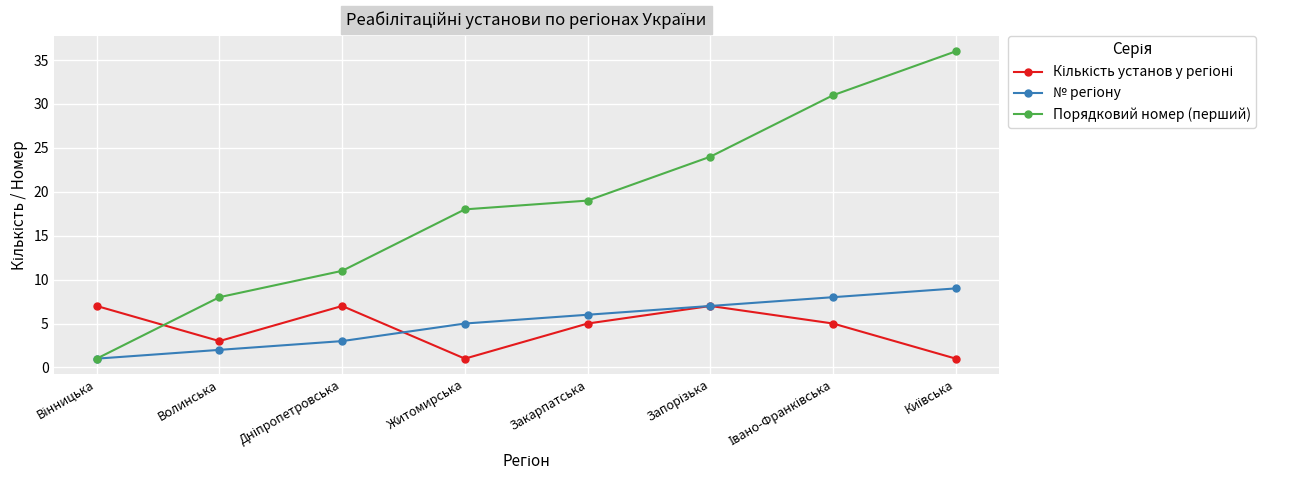

What is the sum of all Порядковий номер (перший) values?

148